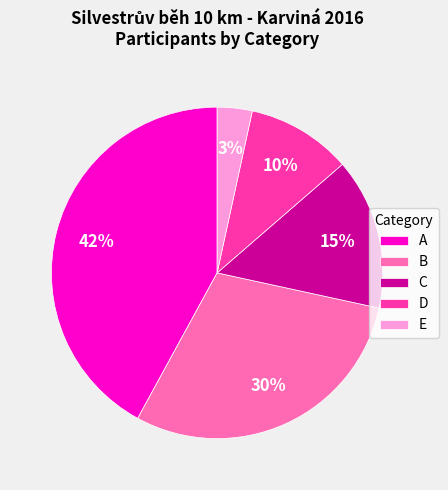

Is E the majority of the pie?

No